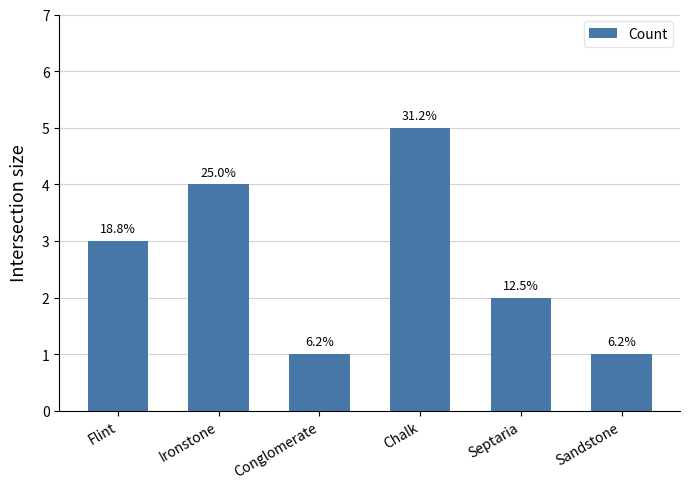

The value at Sandstone is 1. True or false?

True